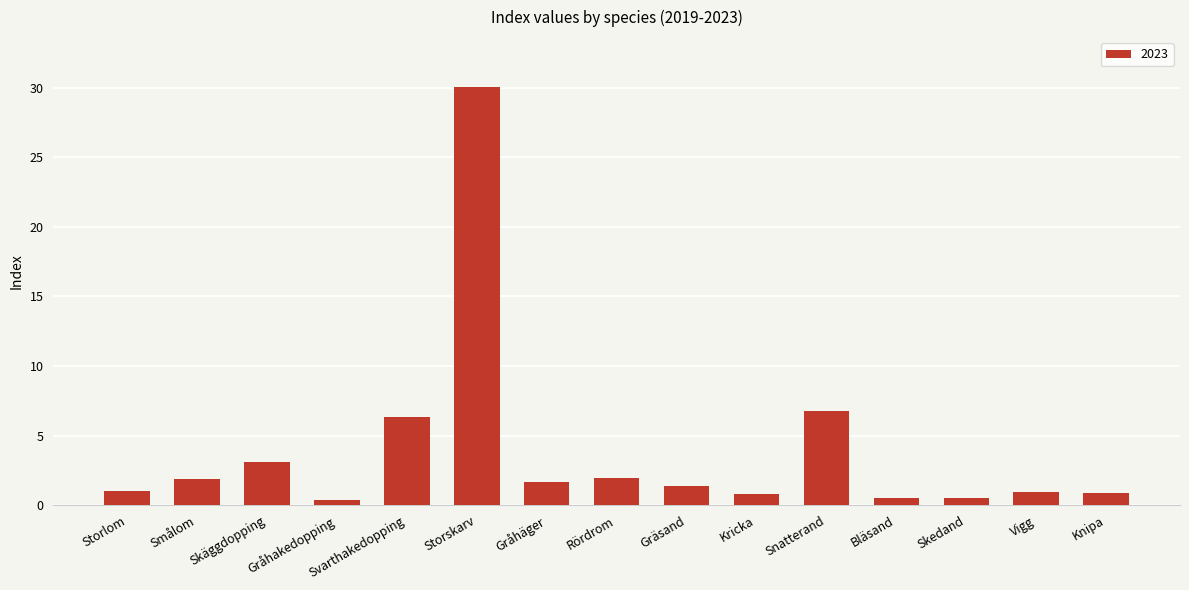

Count the number of categories in the chart.

15